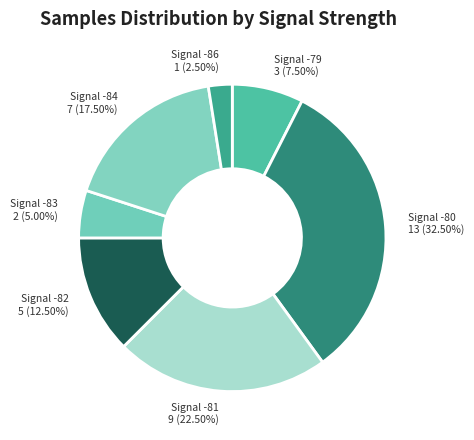

What is the ratio of the value at Signal -80 to the value at Signal -81?

1.4